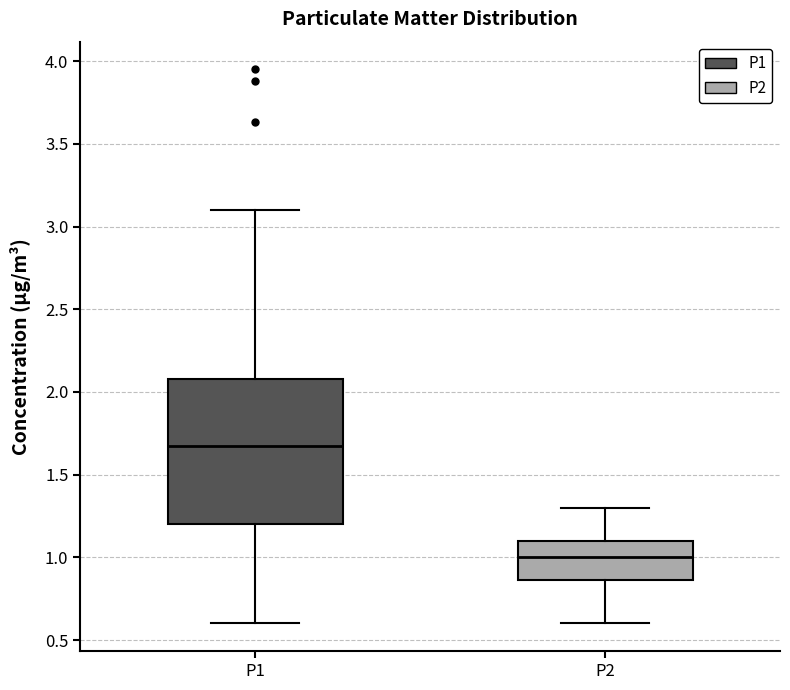

Comparing the boxes themselves (not the whiskers), which one is the tallest?

P1